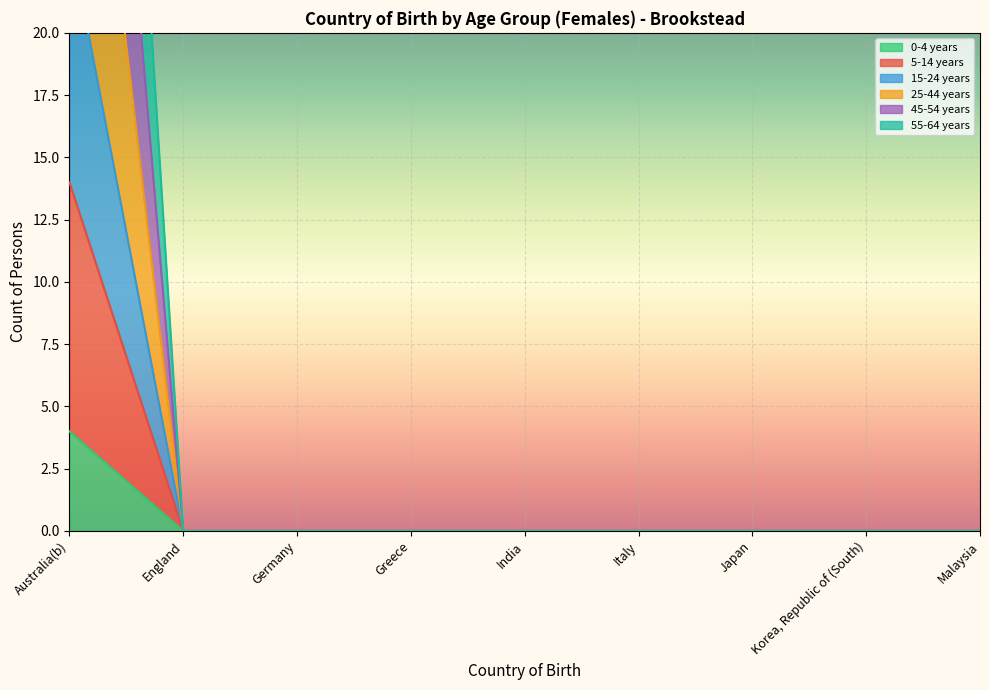

At which label does 0-4 years reach its peak?

Australia(b)